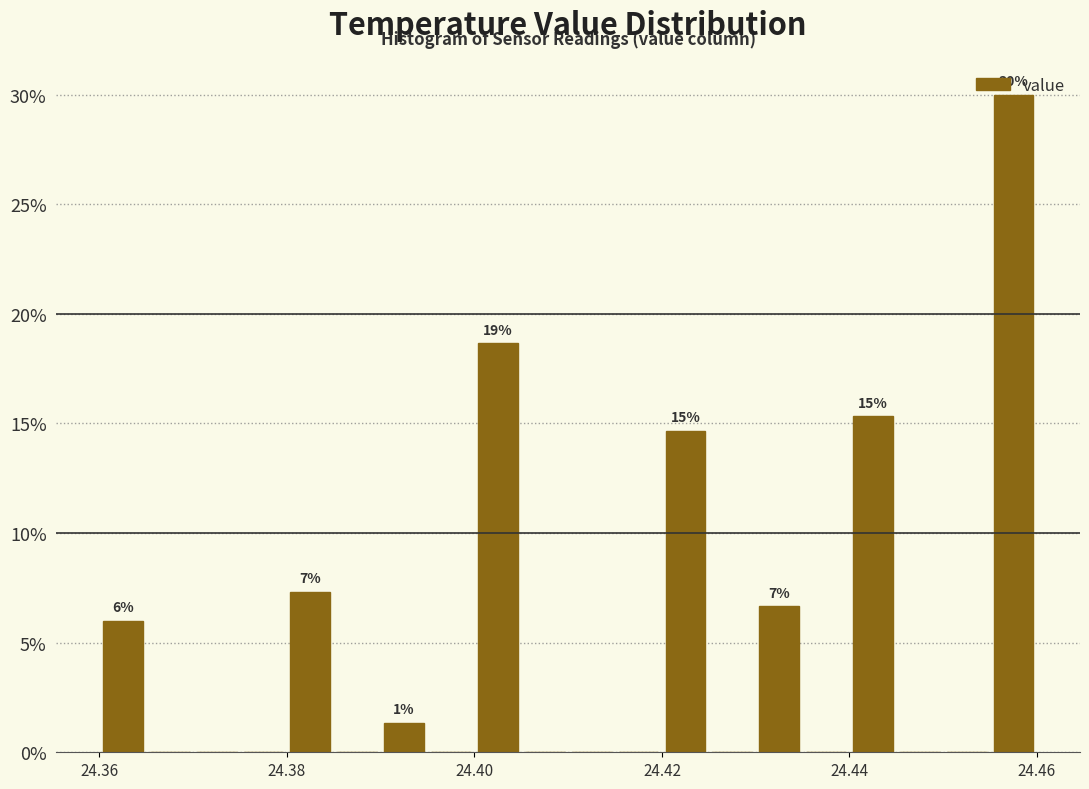

Read against the x-axis, roughly where is the centre of the tallest bar?

24.458